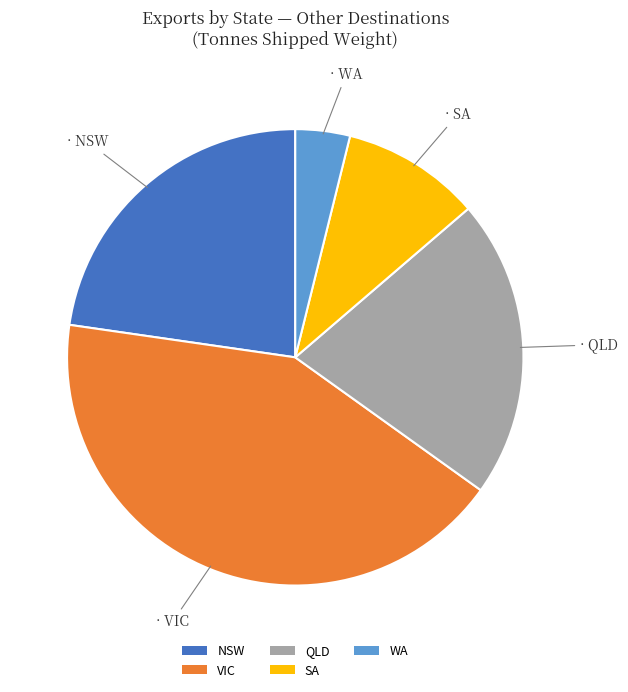

Is there a majority slice in this chart?

No